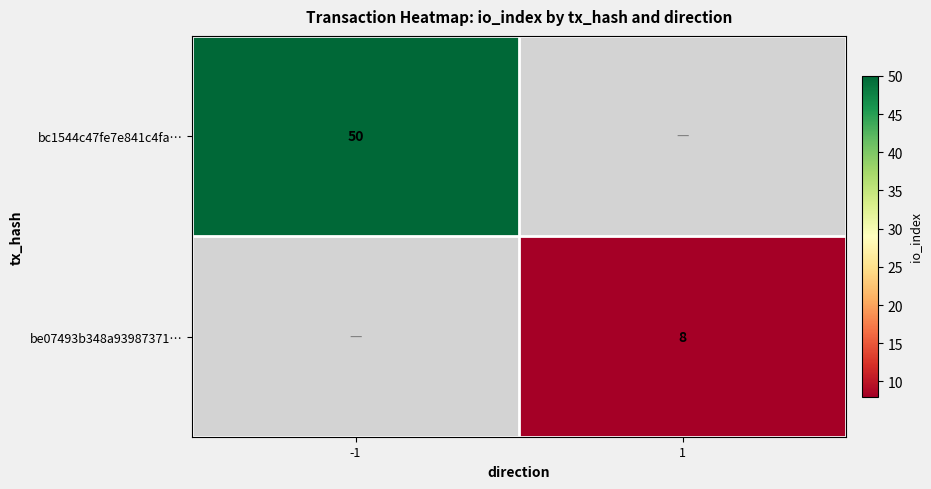

The be07493b348a93987371… series shows 8 at 1. True or false?

True